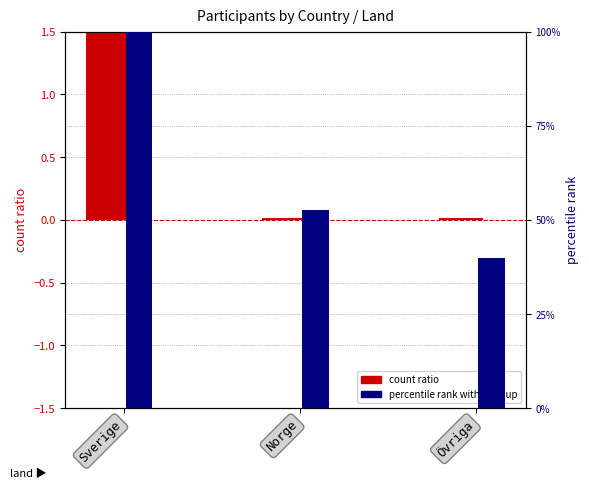

The percentile rank series shows 75.9 at Norge. True or false?

False